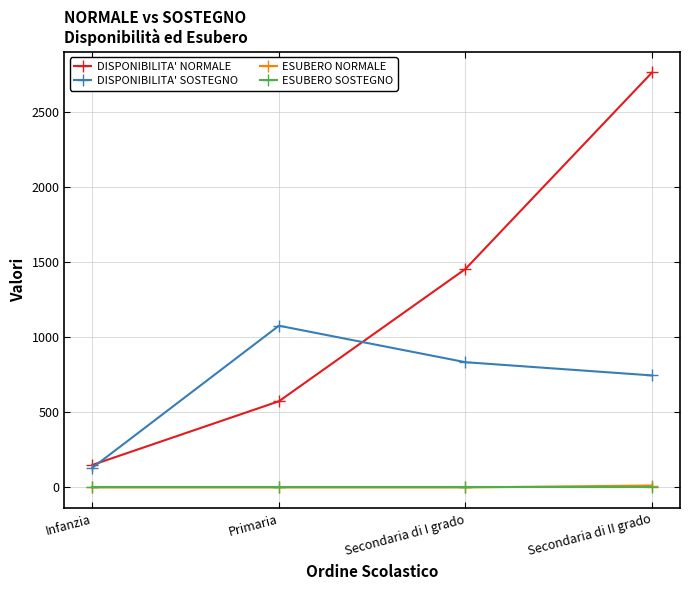

True or false: ESUBERO NORMALE and DISPONIBILITA' SOSTEGNO cross at least once.

False